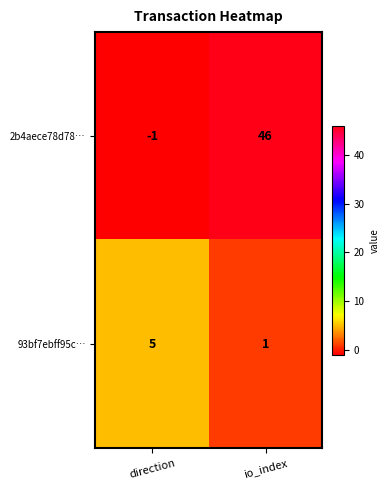

Rank the series at io_index from highest to lowest value.

2b4aece78d78…, 93bf7ebff95c…